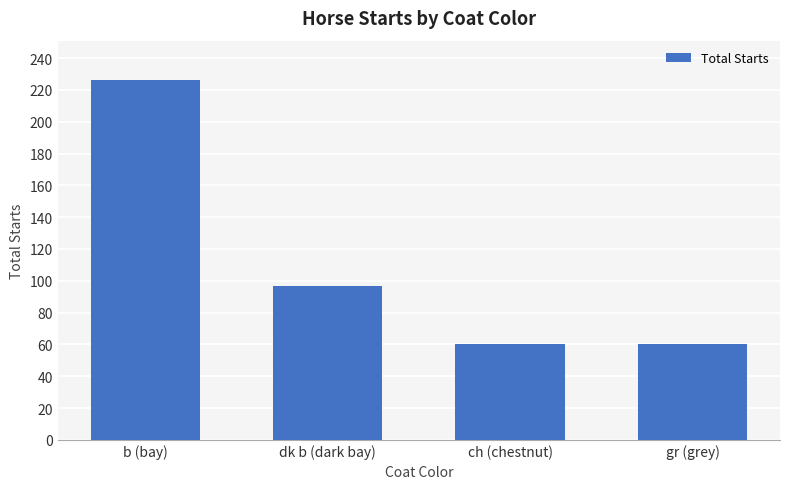

How many bars are there in total?

4